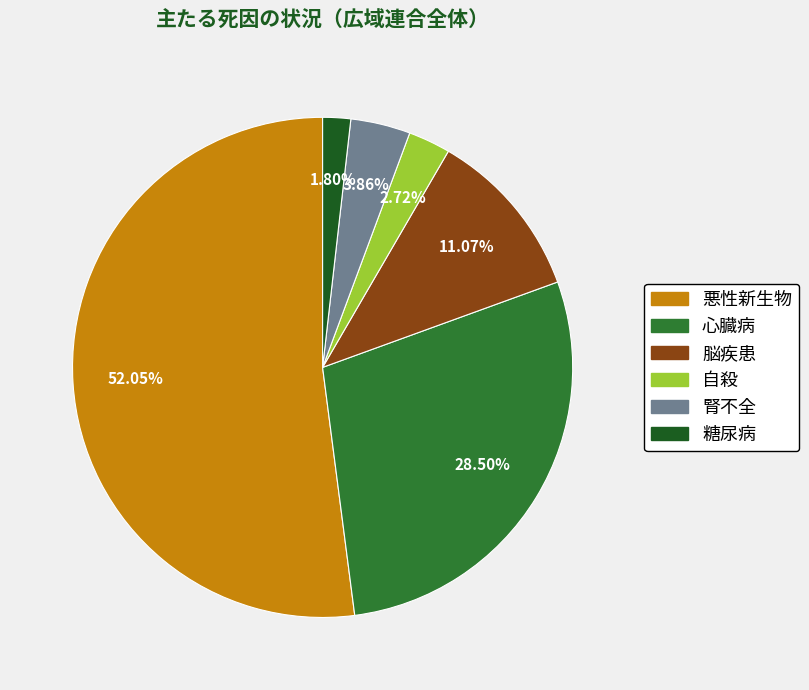

Between 自殺 and 腎不全, which is larger?

腎不全